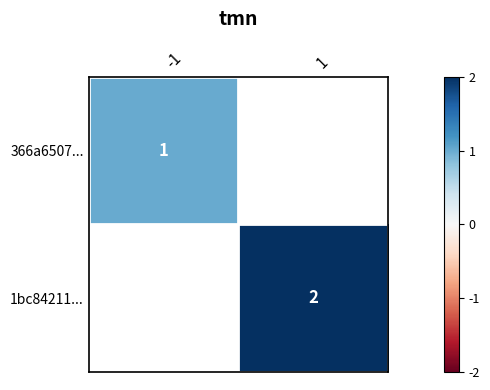

How many categories are shown in the chart?

2